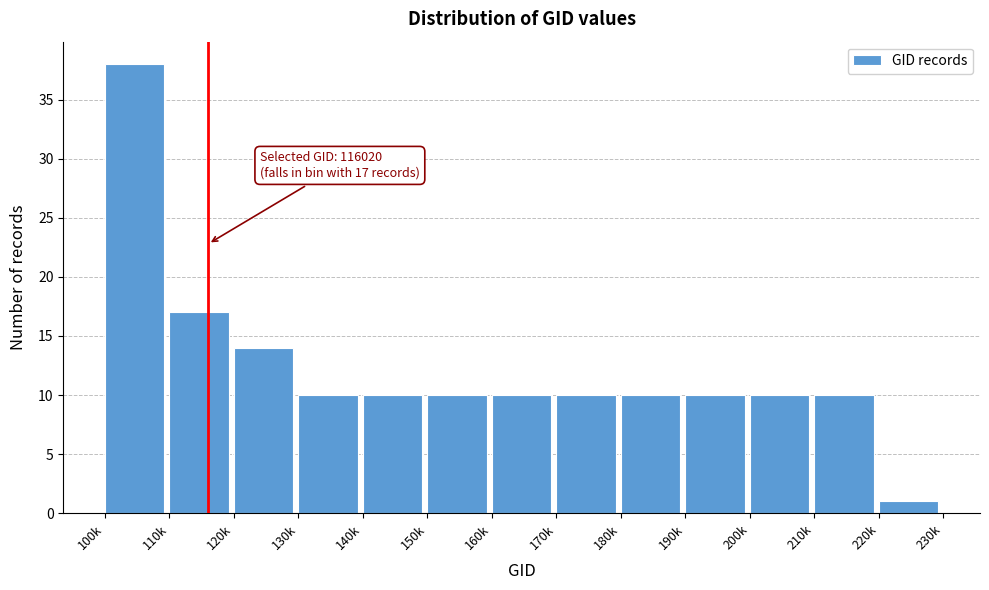

Reading left to right, list all the values displayed in this chart.

38	17	14	10	10	10	10	10	10	10	10	10	1